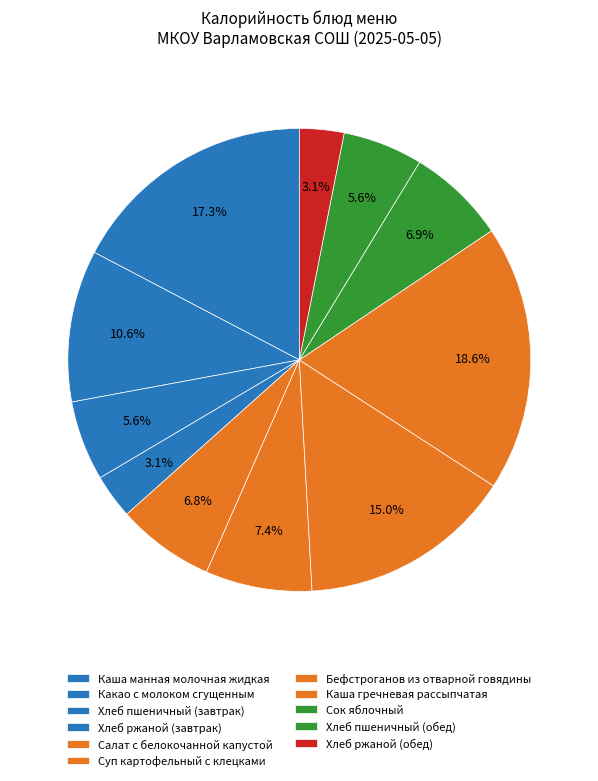

Which category has the biggest portion of the pie?

Каша гречневая рассыпчатая